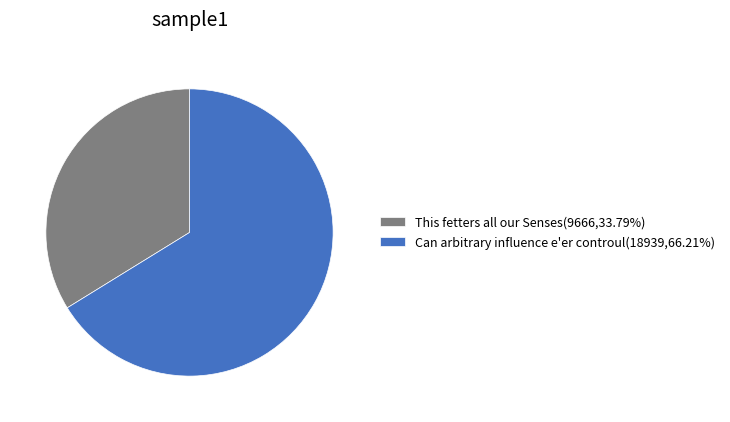

What is the ratio of the value at Can arbitrary influence e'er controul(18939,66.21%) to the value at This fetters all our Senses(9666,33.79%)?

2.0